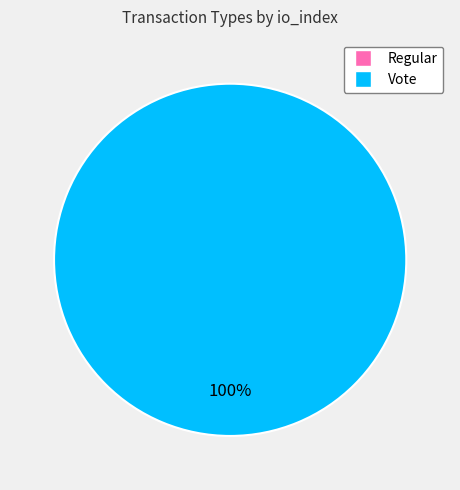

Does any single category account for the majority?

Yes